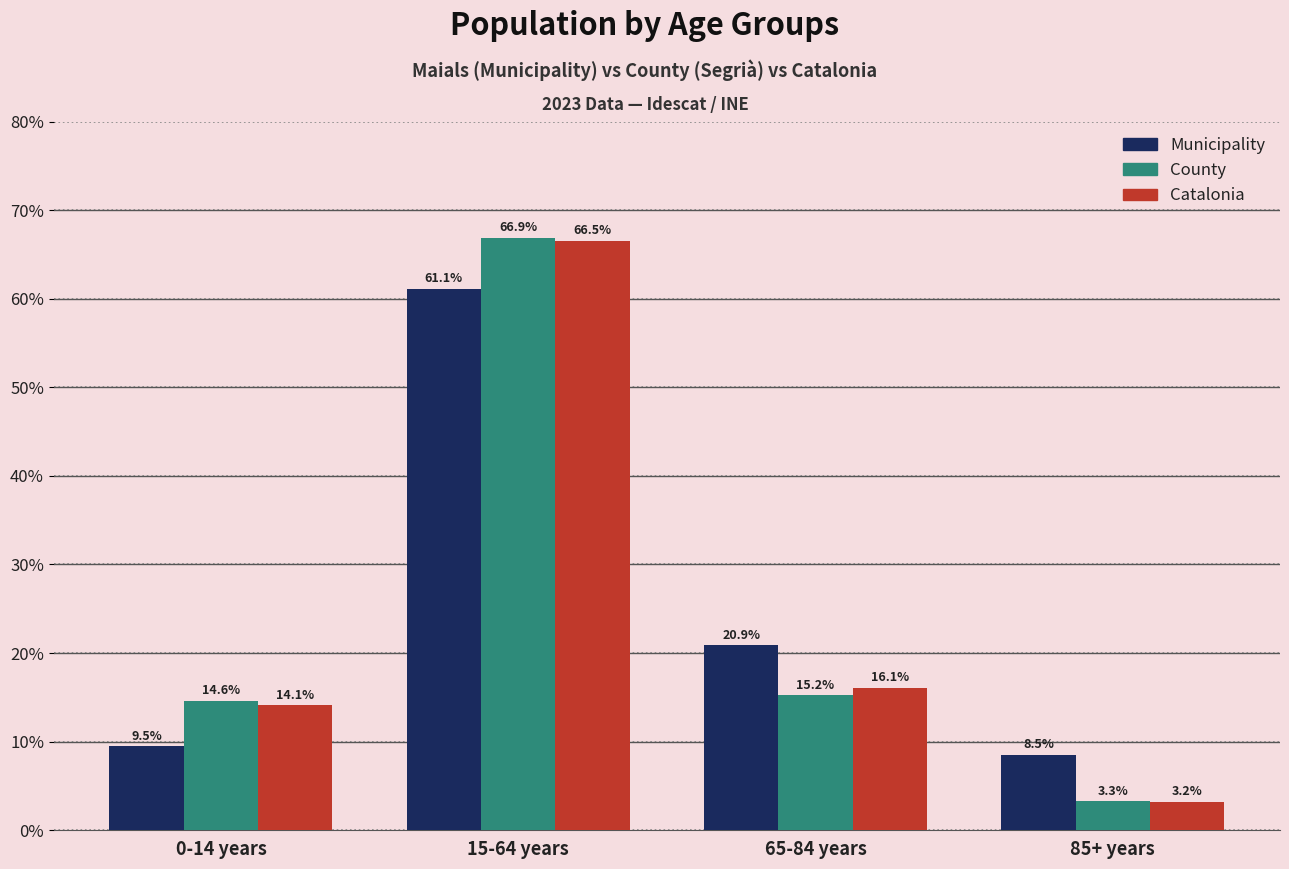

At which label does Catalonia first exceed 16?

15-64 years